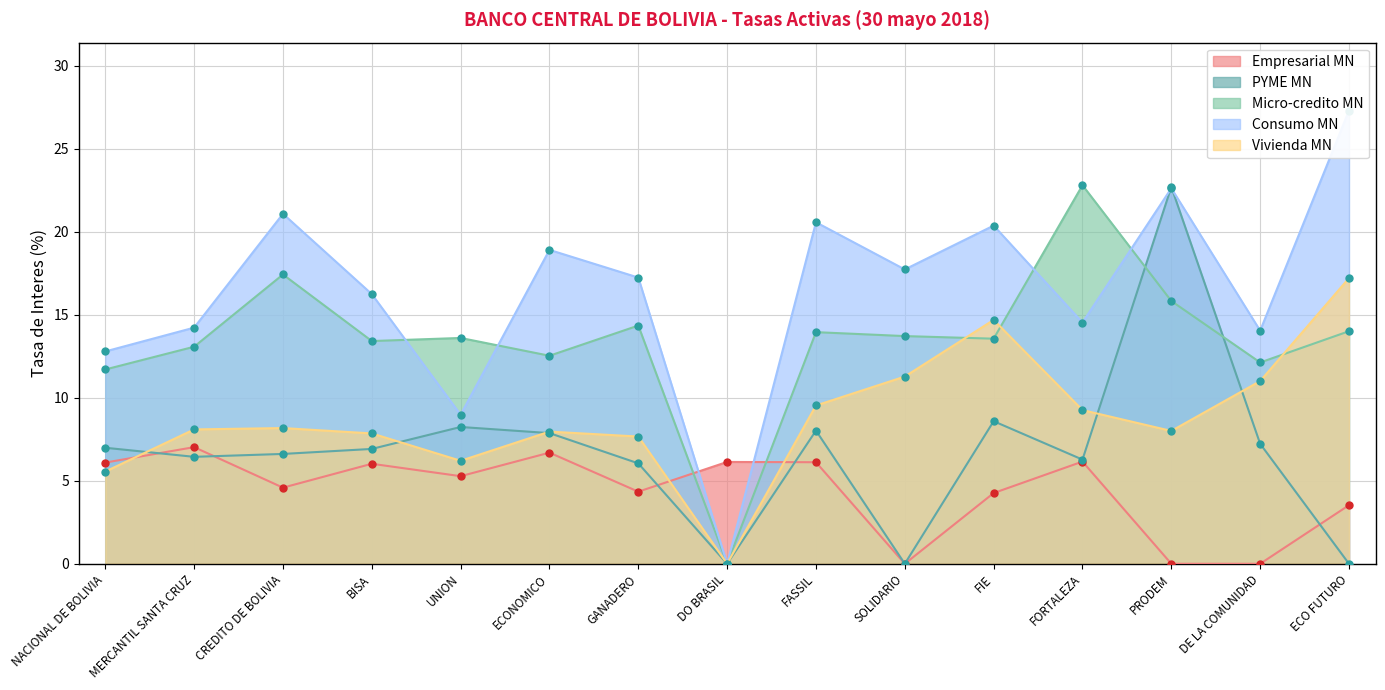

At which category does Consumo MN reach its first local peak?

CREDITO DE BOLIVIA